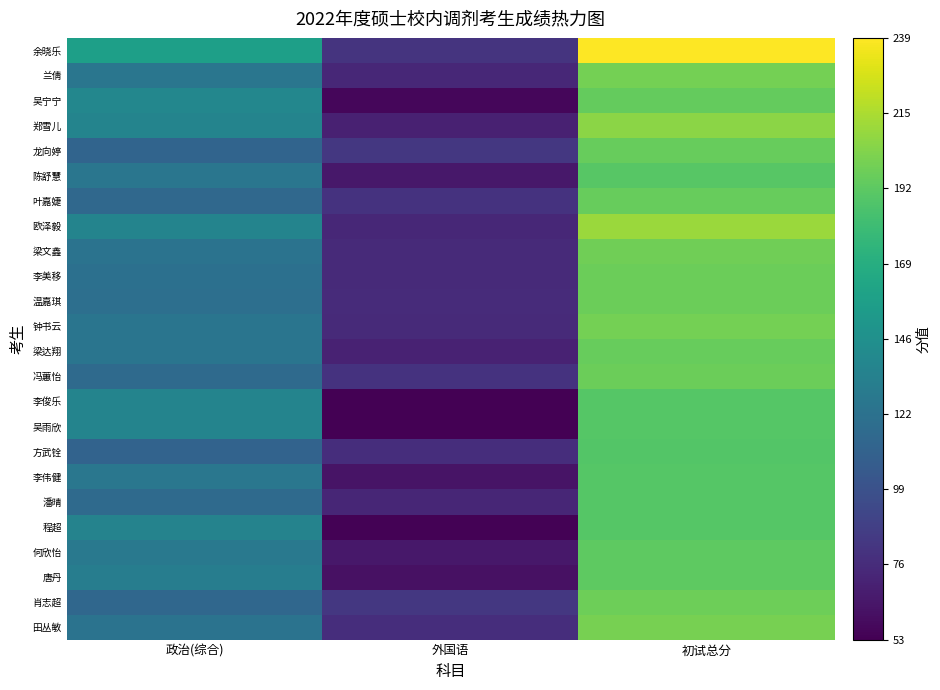

At how many categories does at least one series exceed 187?

1